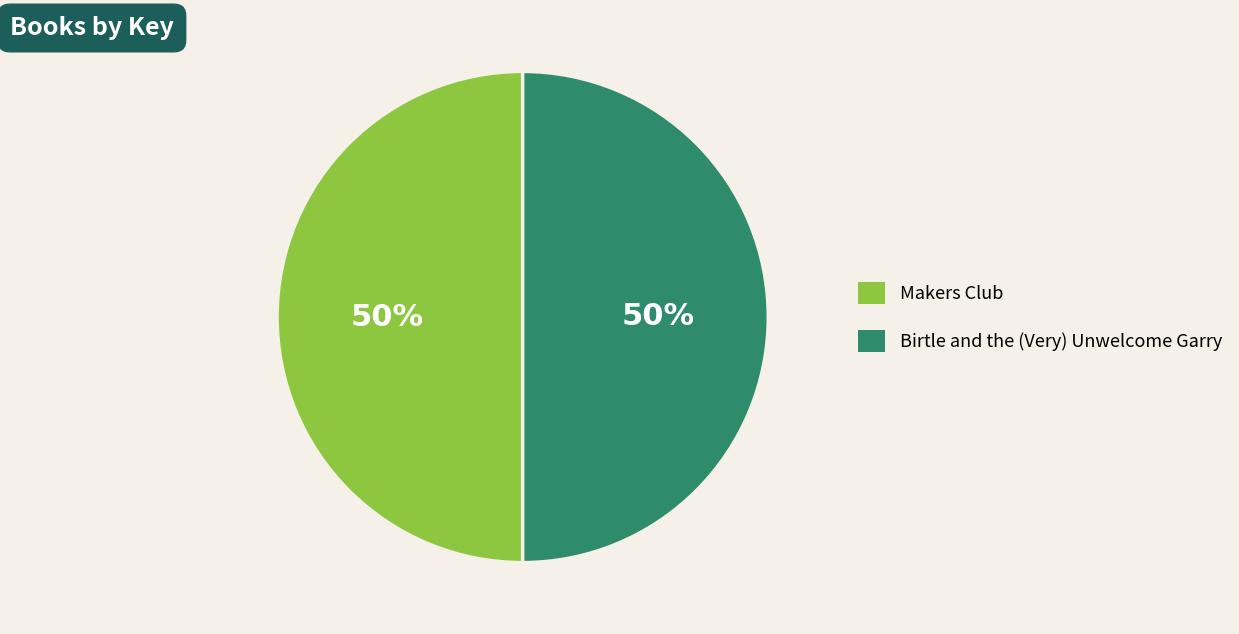

Approximately how many times larger is the value at Makers Club compared to Birtle and the (Very) Unwelcome Garry?

1.0